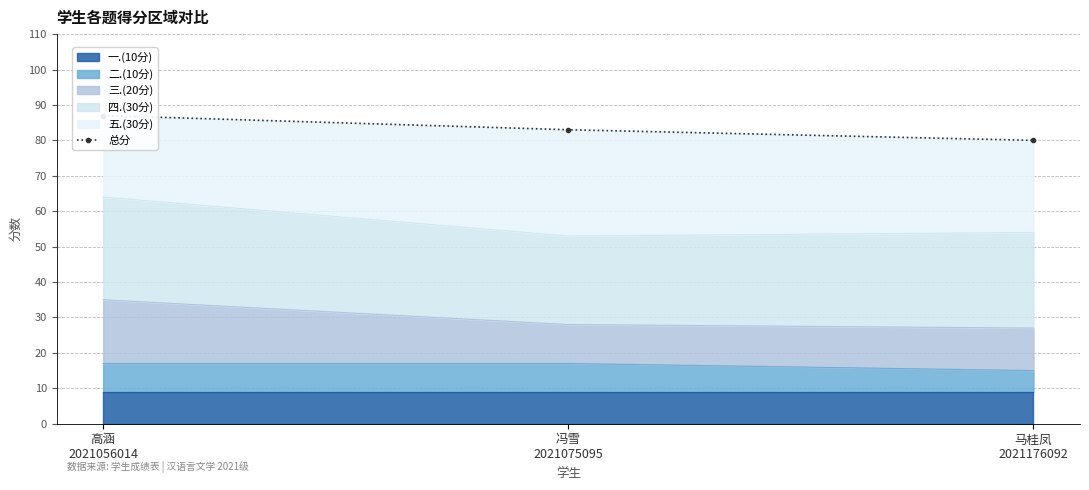

Reading left to right, extract all data points from this chart.

87	83	80